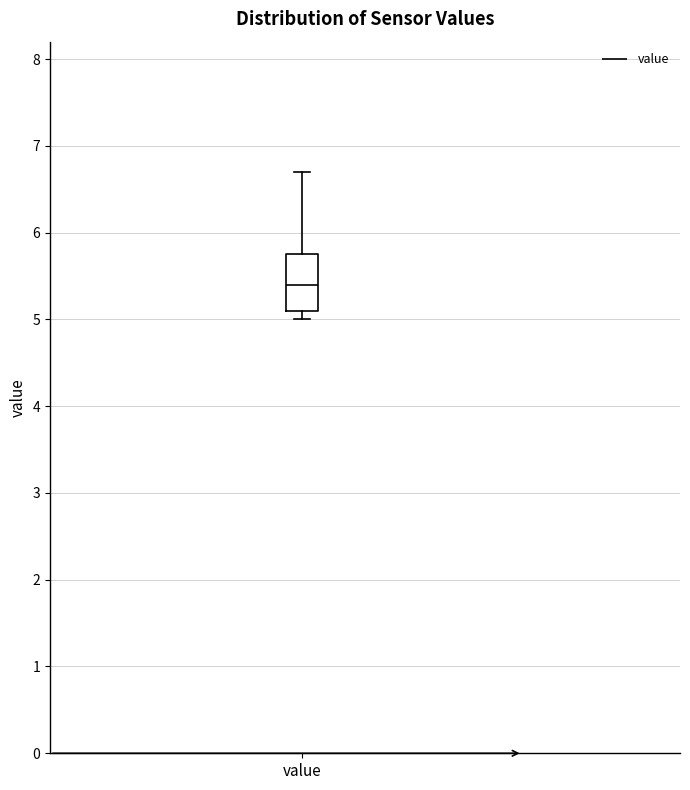

Where does the upper whisker of the box for value end on the y-axis? The values are not printed on the chart, so give them approximately, as read against the axis.

6.7